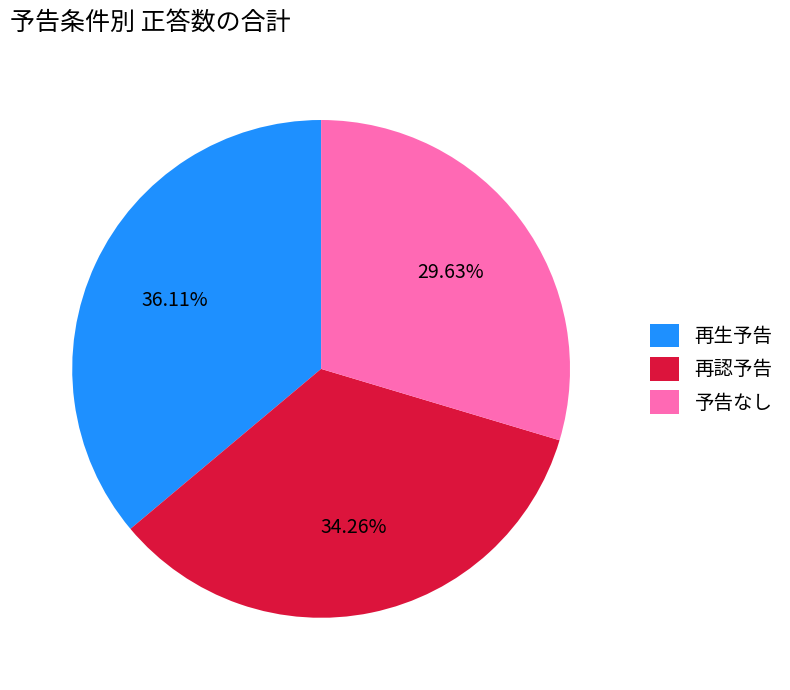

Approximately how many times larger is the value at 再生予告 compared to 再認予告?

1.1